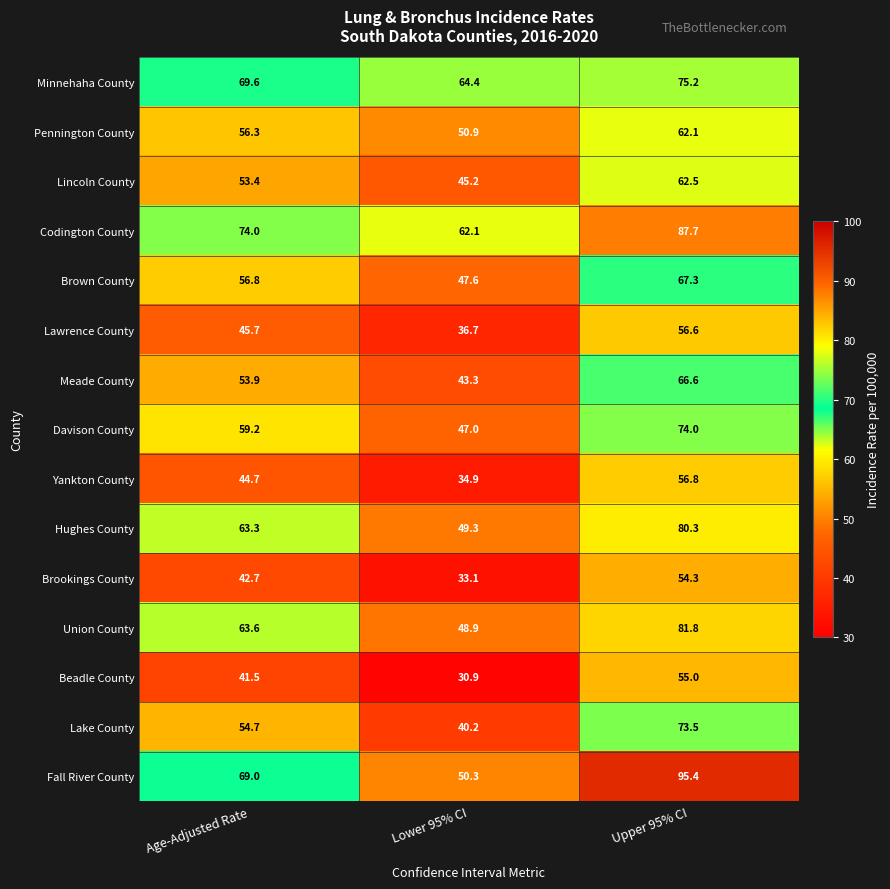

True or false: Brown County has a value of 35.9 at Upper 95% CI.

False